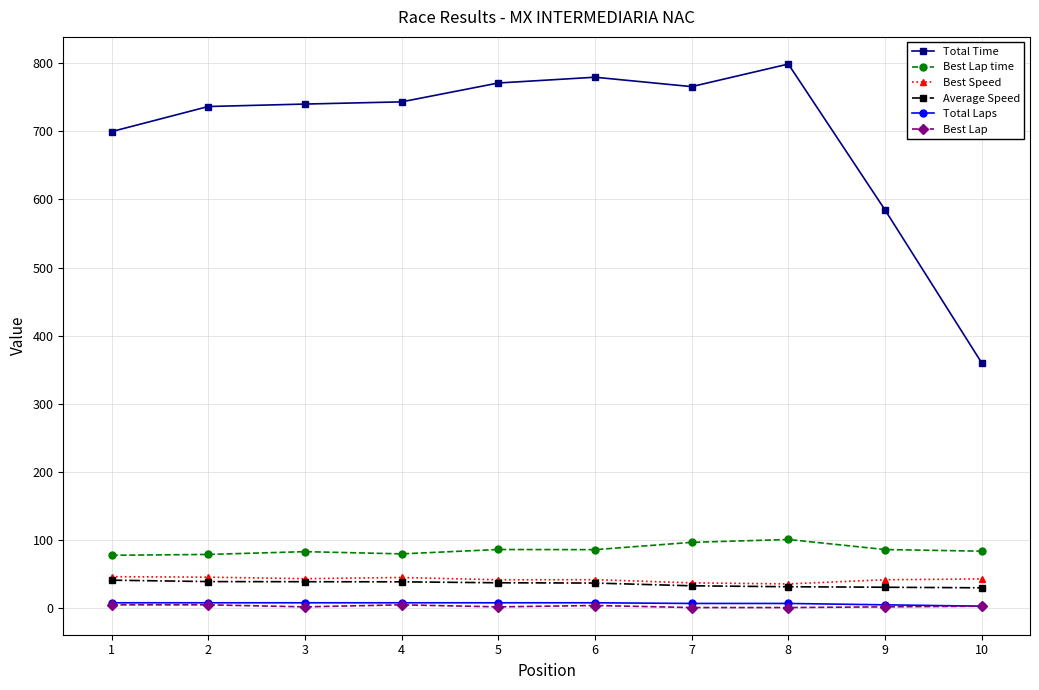

True or false: Best Lap time and Total Time cross at least once.

False